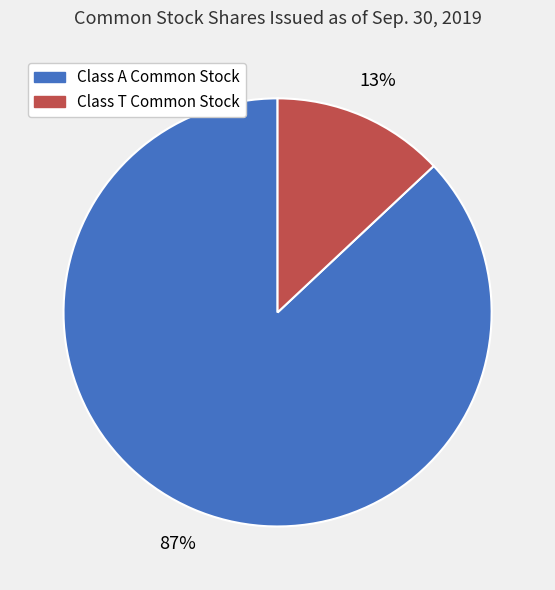

To the nearest percent, what is the difference between the largest and smallest slice percentages?

74%